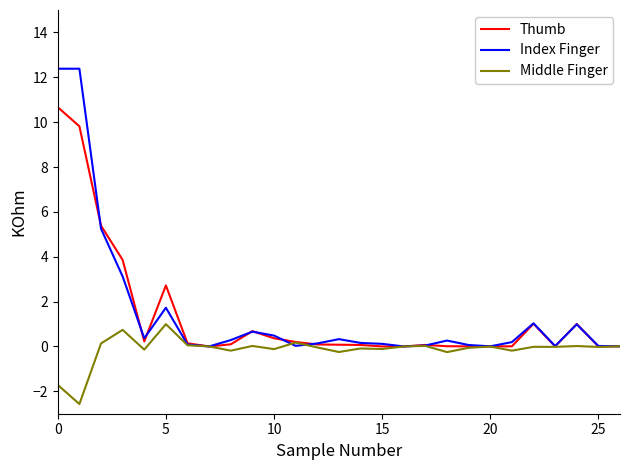

How many lines are shown in the chart?

3